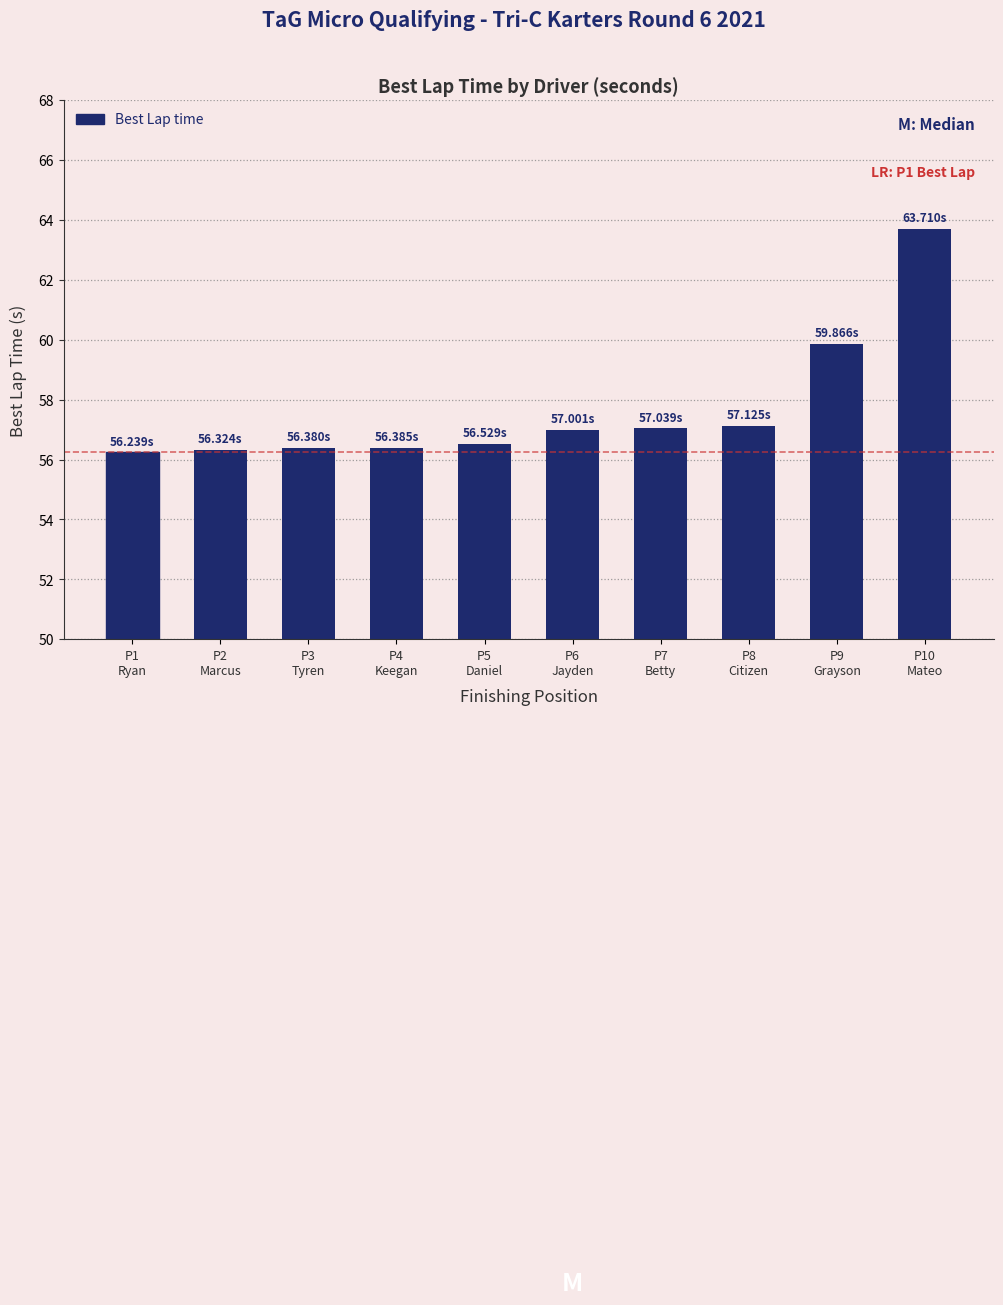

What is the difference between the second highest and second lowest values?

3.5